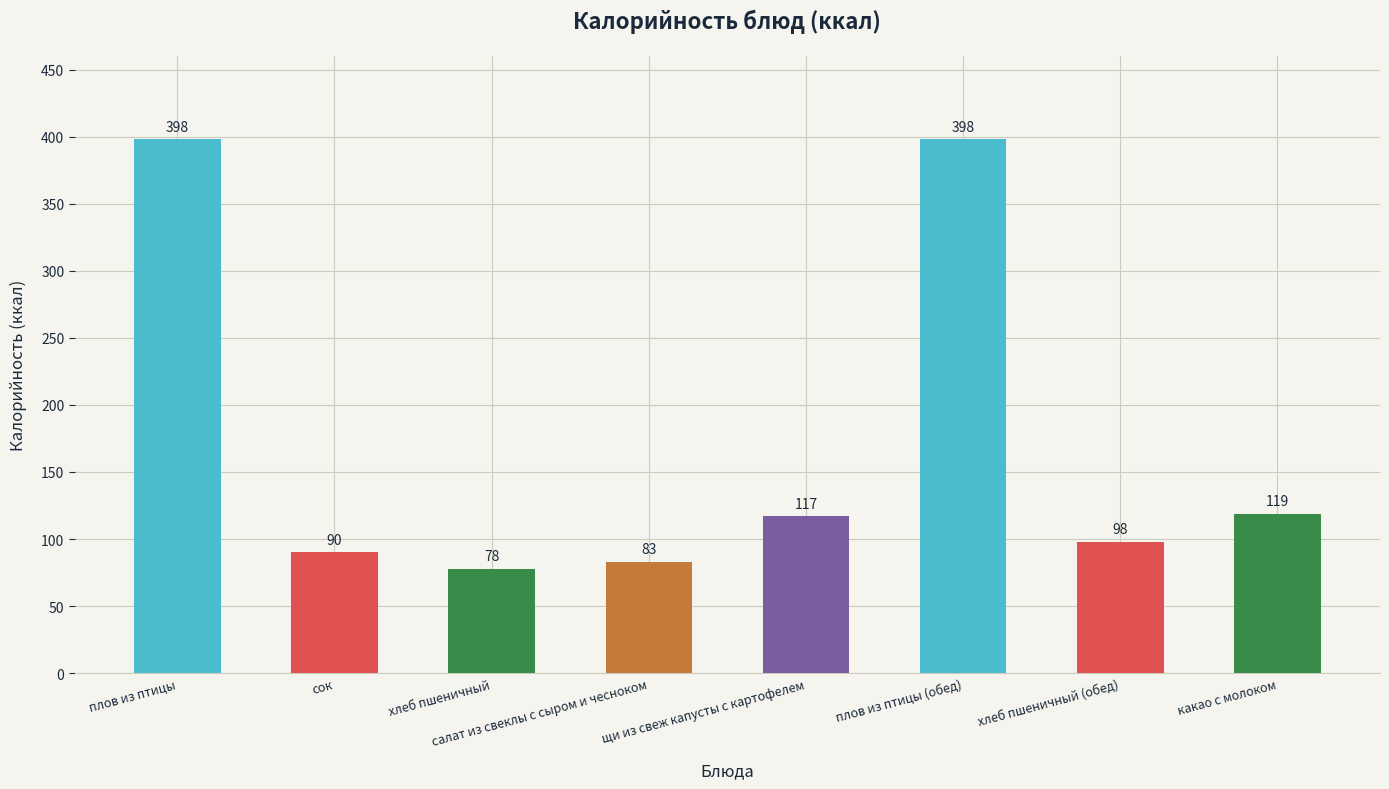

How many values are below 117?

4